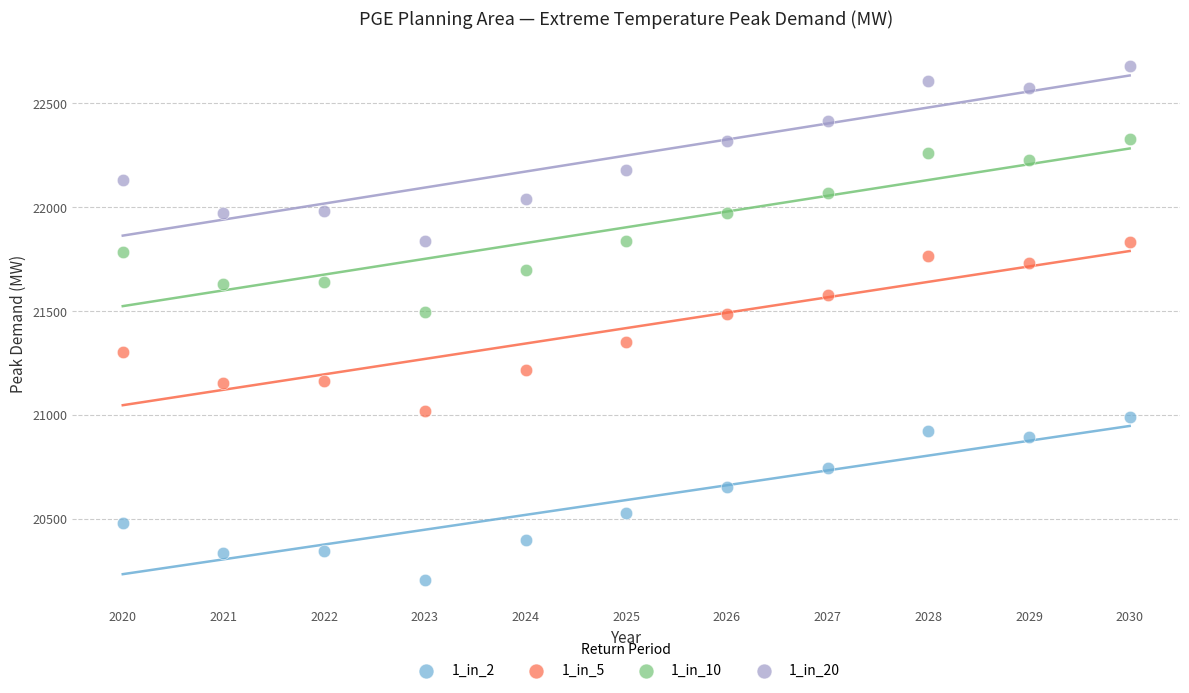

What are all the series names shown in the legend?

1_in_2, 1_in_5, 1_in_10, 1_in_20